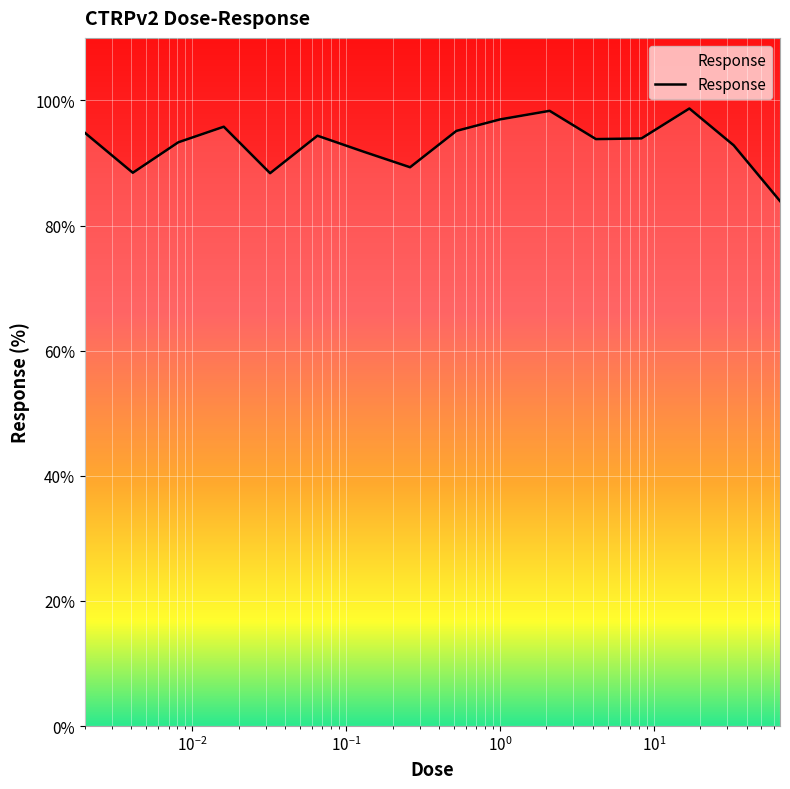

How many lines are shown in the chart?

1